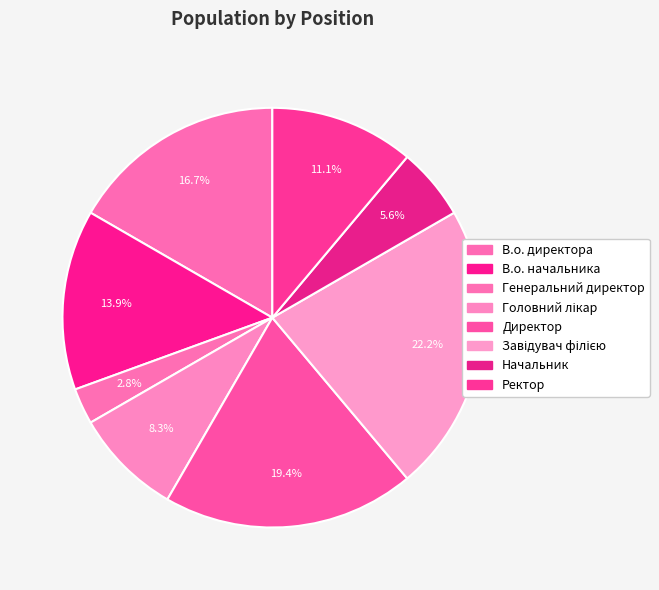

How many slices are in this pie chart?

8